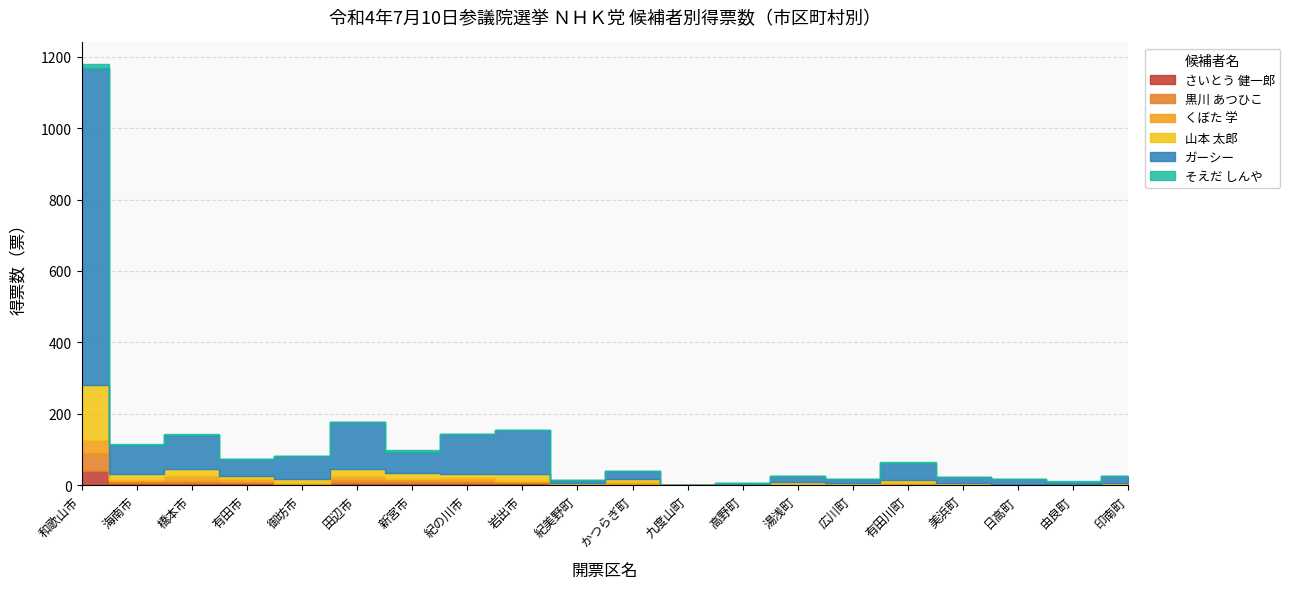

True or false: そえだ しんや has more than 1 points higher than both neighbors.

True